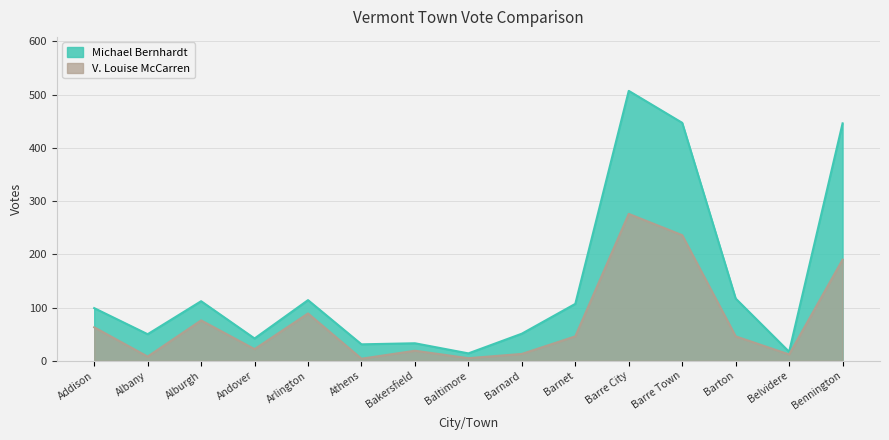

Count the number of categories in the chart.

15